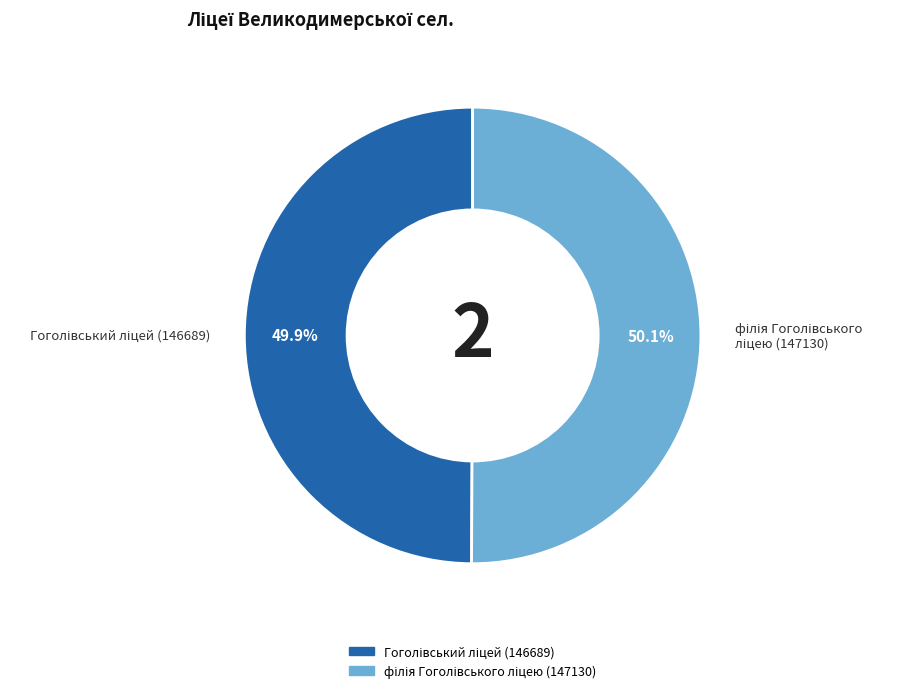

What is the largest slice in the pie chart?

філія Гоголівського ліцею (147130)